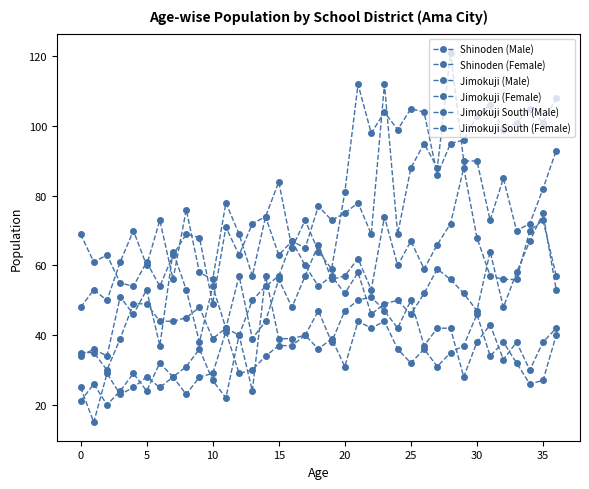

Which series has the widest spread of values?

Jimokuji South (Female)